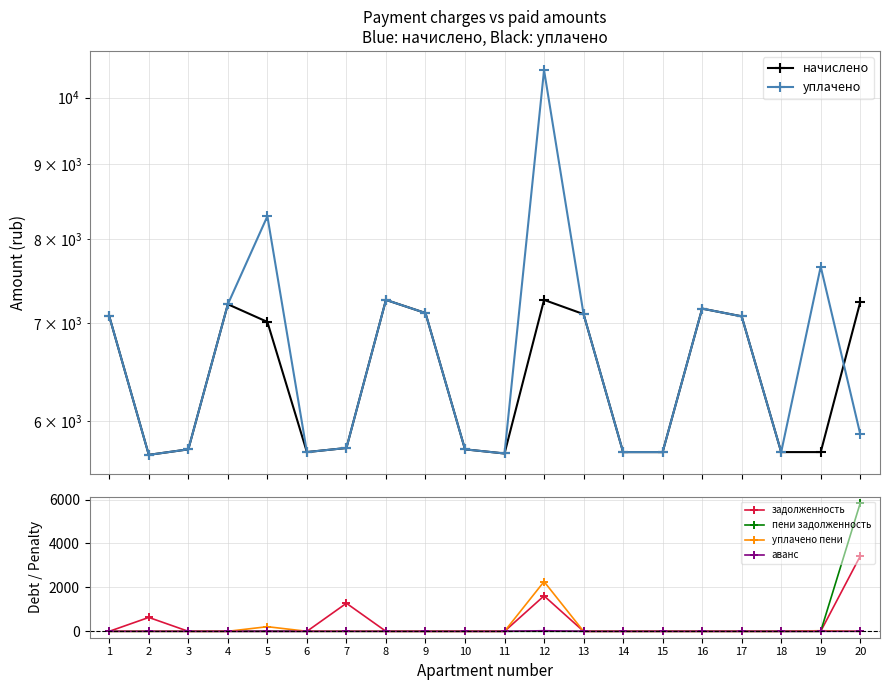

What are all the series names shown in the legend?

начислено, уплачено, задолженность, пени задолженность, уплачено пени, аванс